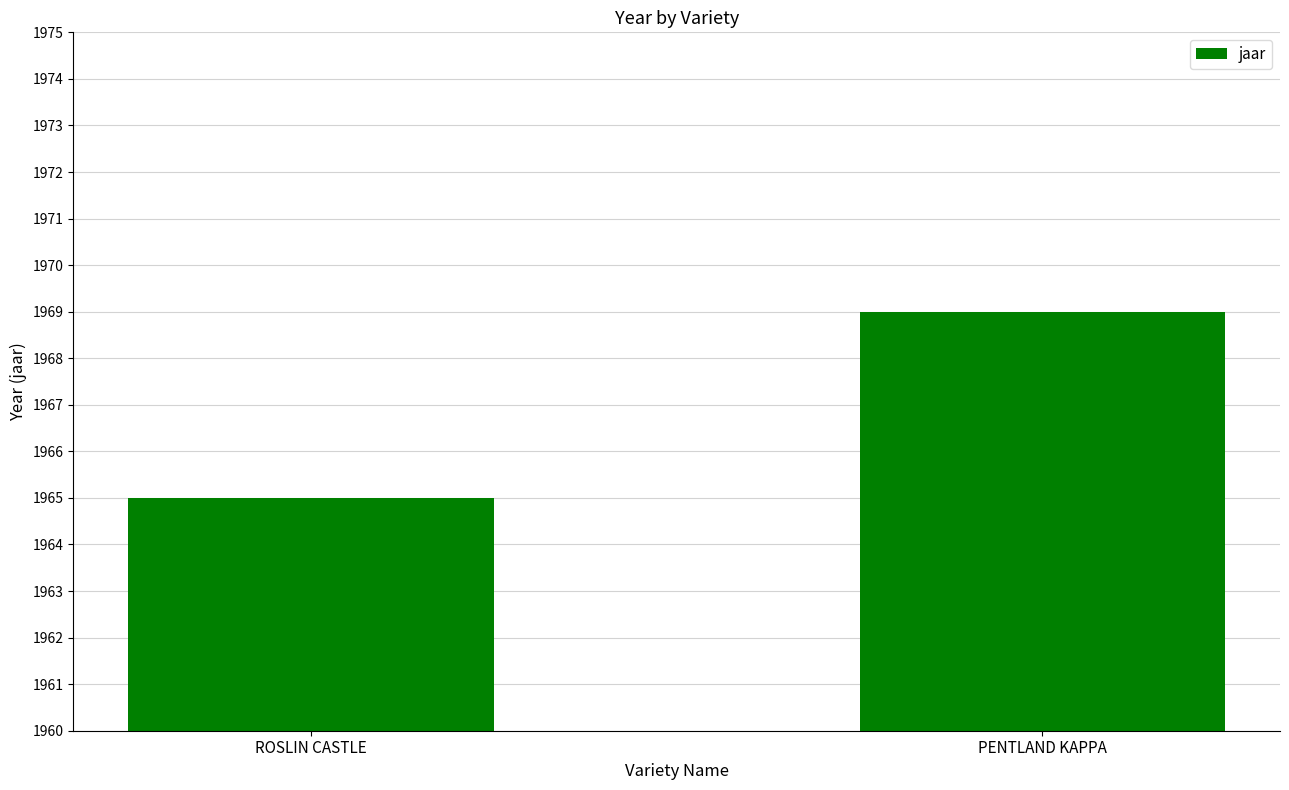

What is the sum of the values at PENTLAND KAPPA and ROSLIN CASTLE?

3934